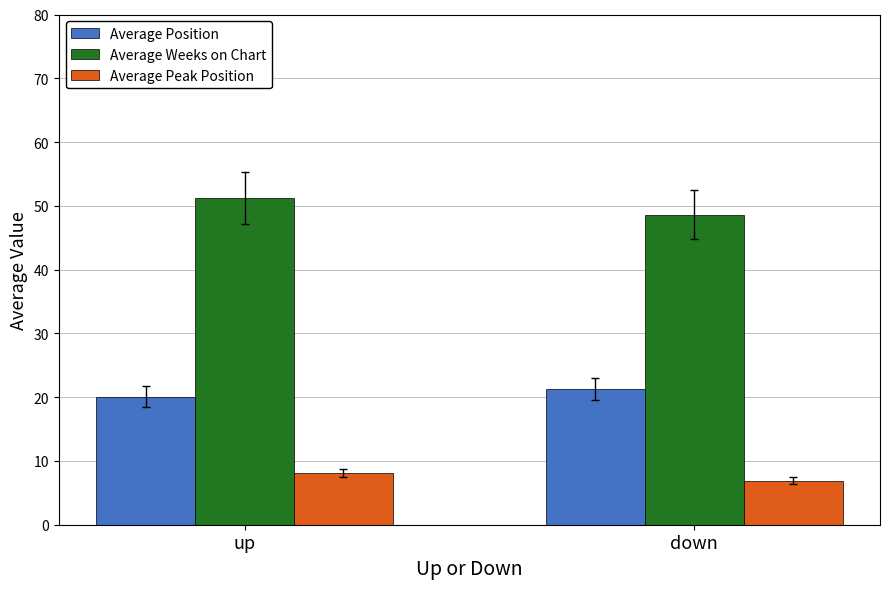

What is the greatest value displayed?

51.2